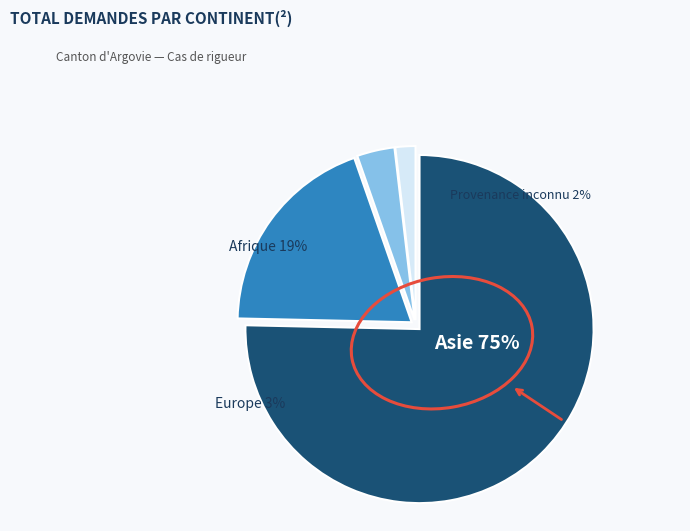

Is it true that Asie is 75% of the pie?

True